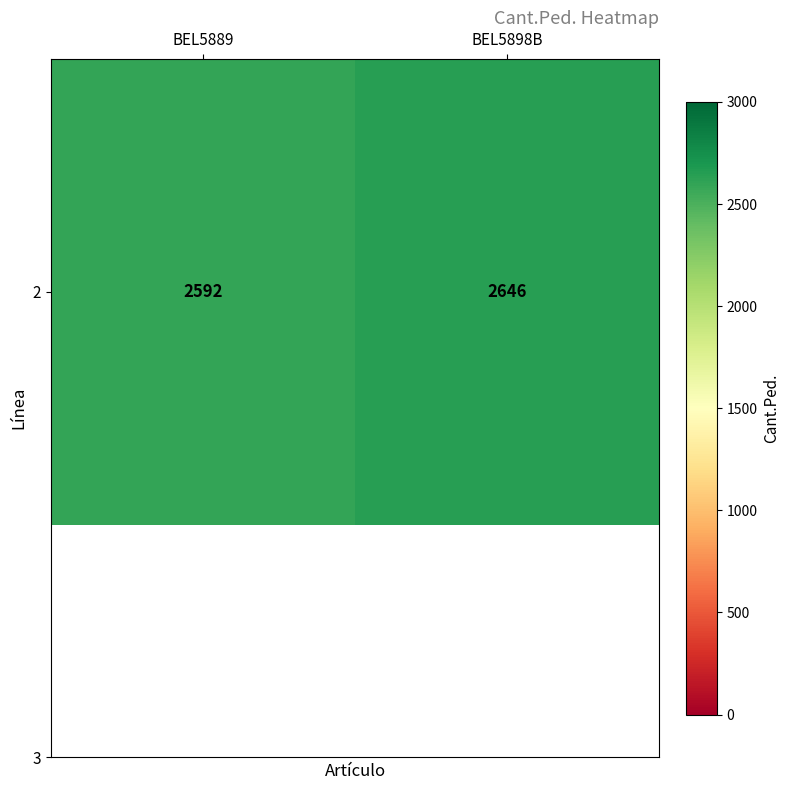

What is the approximate value at BEL5889, to the nearest 10?

2590